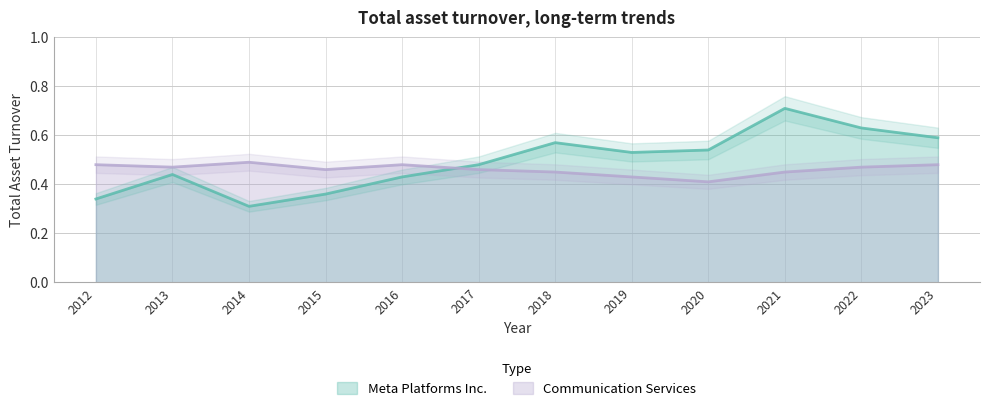

True or false: Communication Services has more than 0 points higher than both neighbors.

True